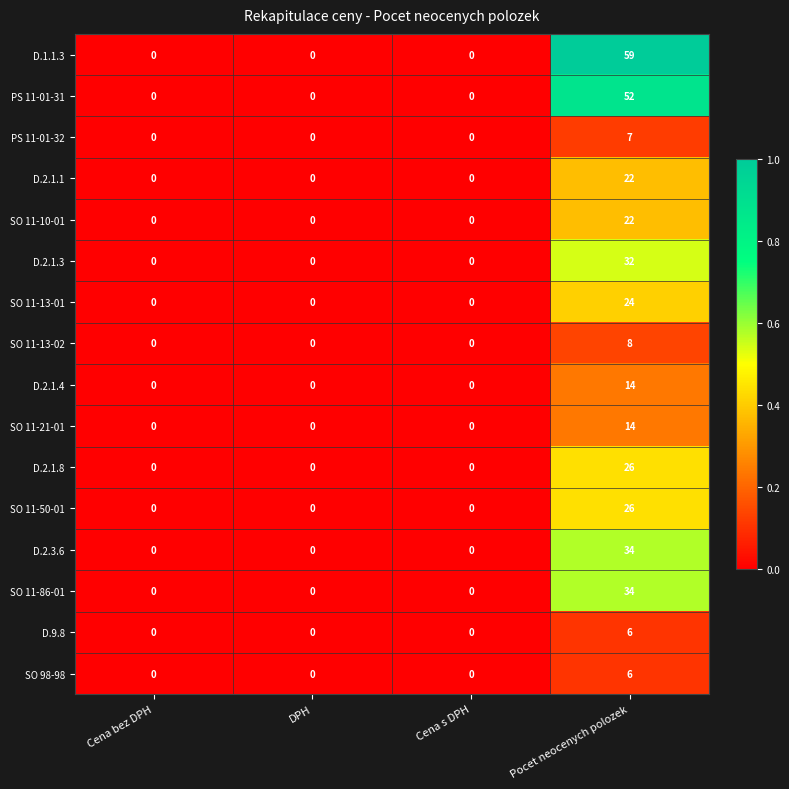

True or false: SO 11-21-01 has a value of 8 at Pocet neocenych polozek.

False